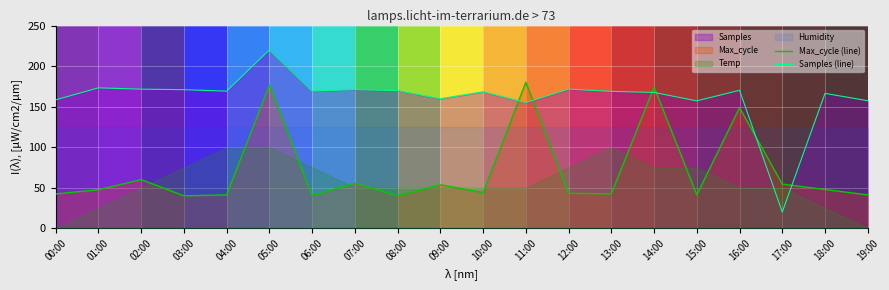

What is the lowest value of the Max_cycle (line) series?

40.0